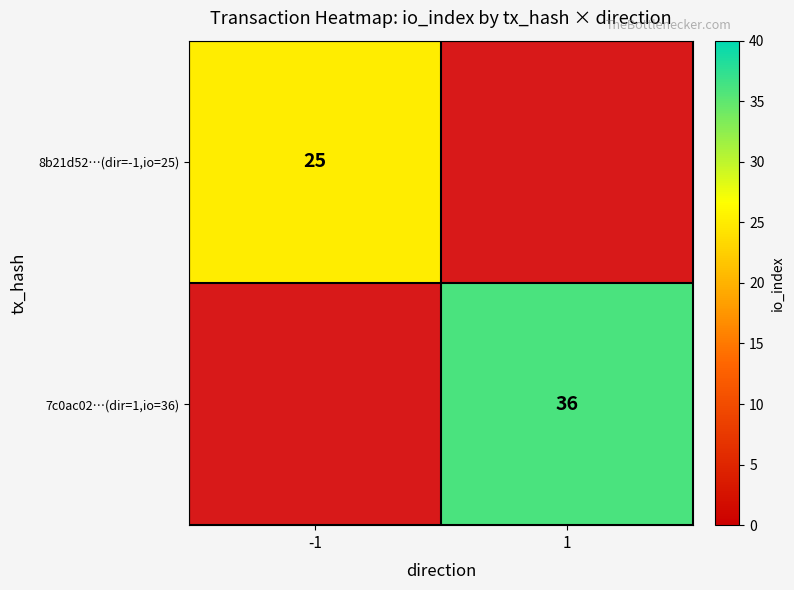

True or false: 7c0ac02…(dir=1,io=36) has a value of 15.9 at 1.

False